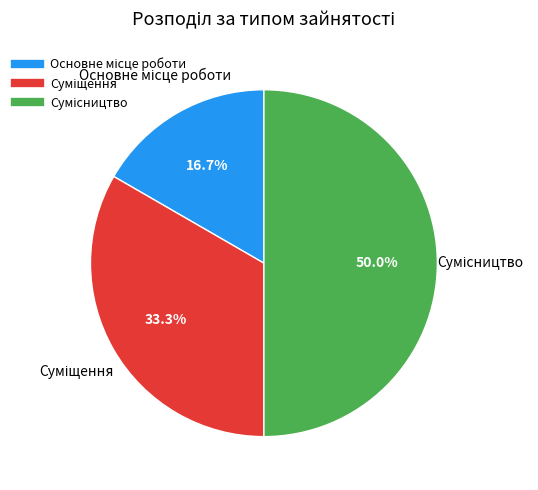

To the nearest percent, what percentage of the pie is Основне місце роботи?

17%